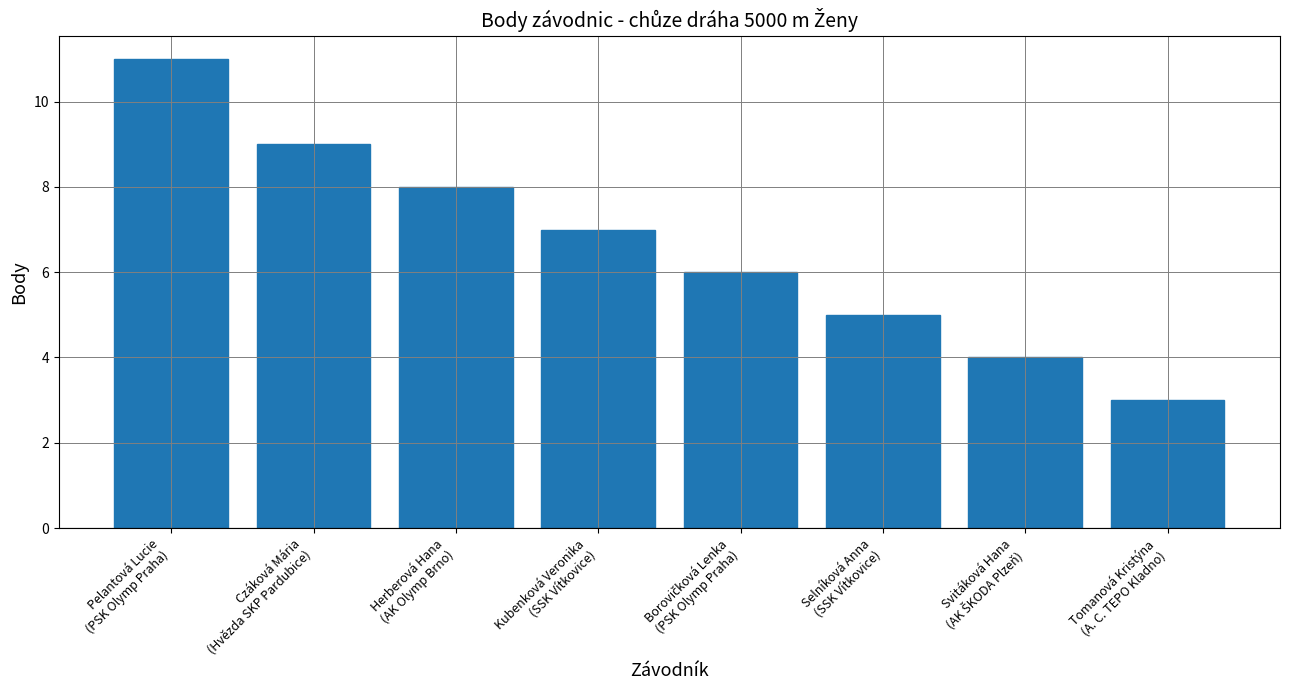

Reading left to right, extract all data points from this chart.

11	9	8	7	6	5	4	3